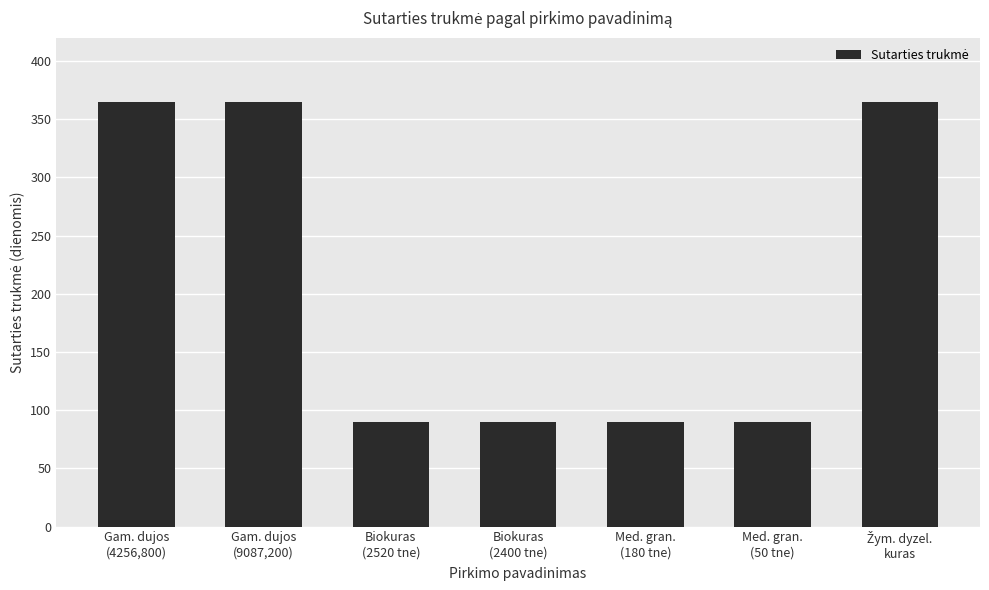

How many categories are shown in the chart?

7